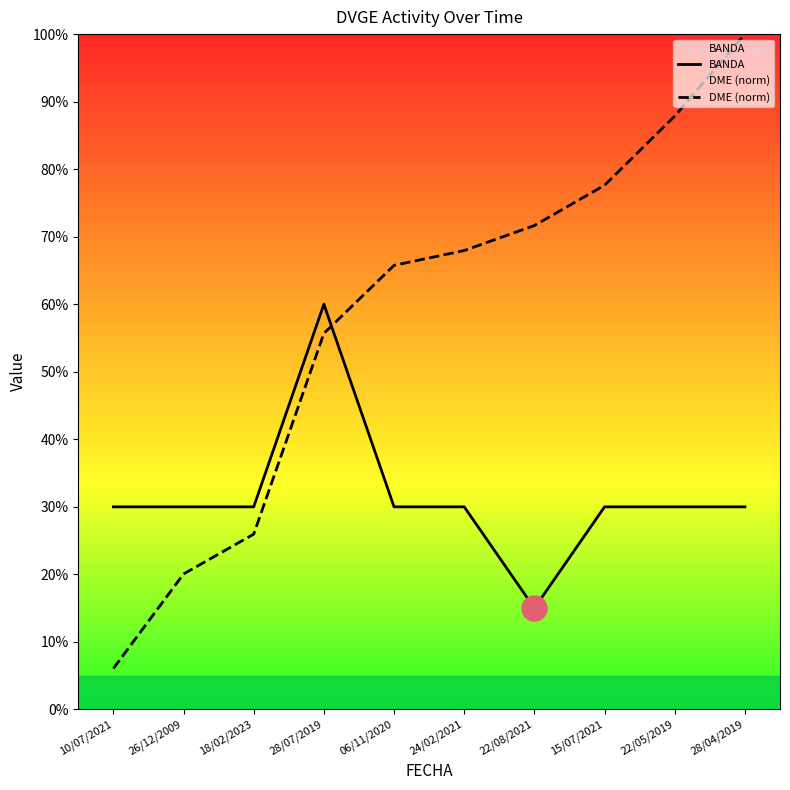

At how many categories does at least one series exceed 11?

10